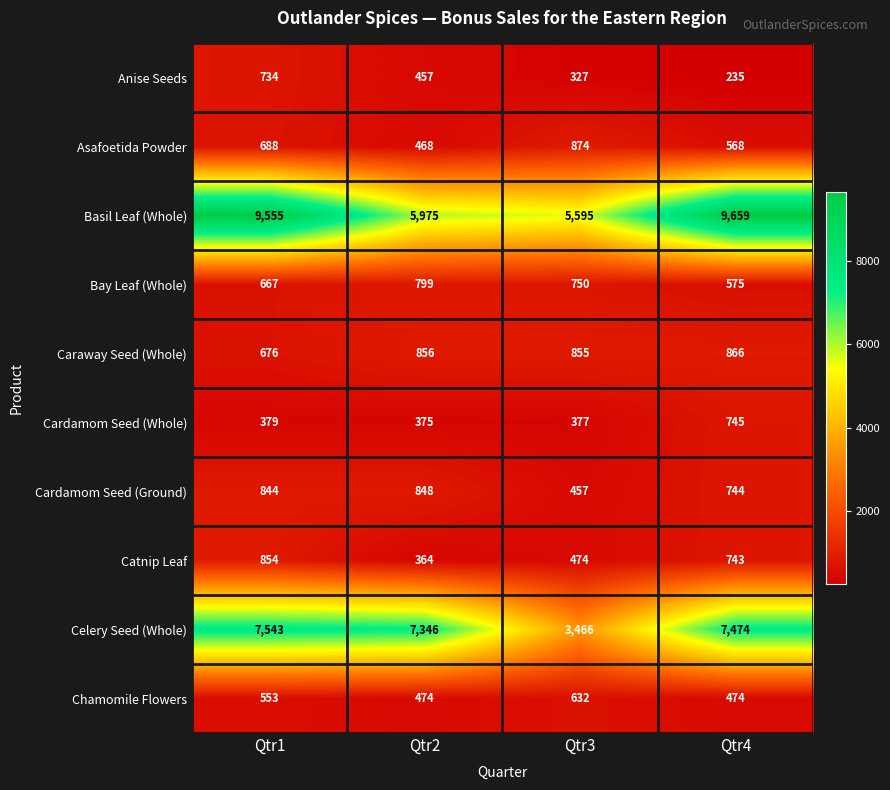

Rank the series at Qtr4 from highest to lowest value.

Basil Leaf (Whole), Celery Seed (Whole), Caraway Seed (Whole), Cardamom Seed (Whole), Cardamom Seed (Ground), Catnip Leaf, Bay Leaf (Whole), Asafoetida Powder, Chamomile Flowers, Anise Seeds